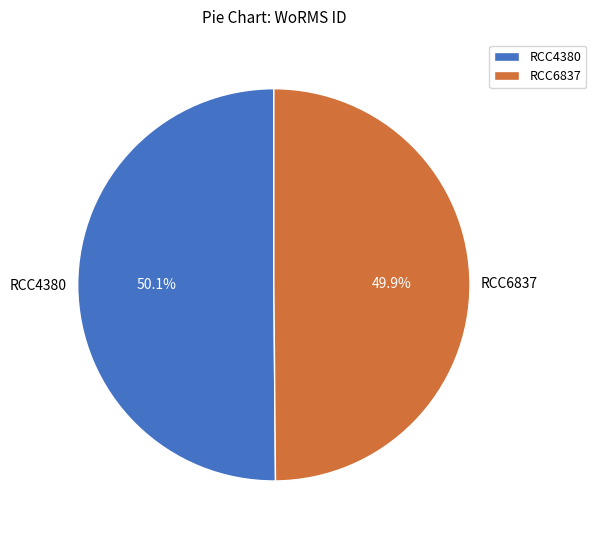

What is the total percentage of RCC4380 and RCC6837?

100.0%